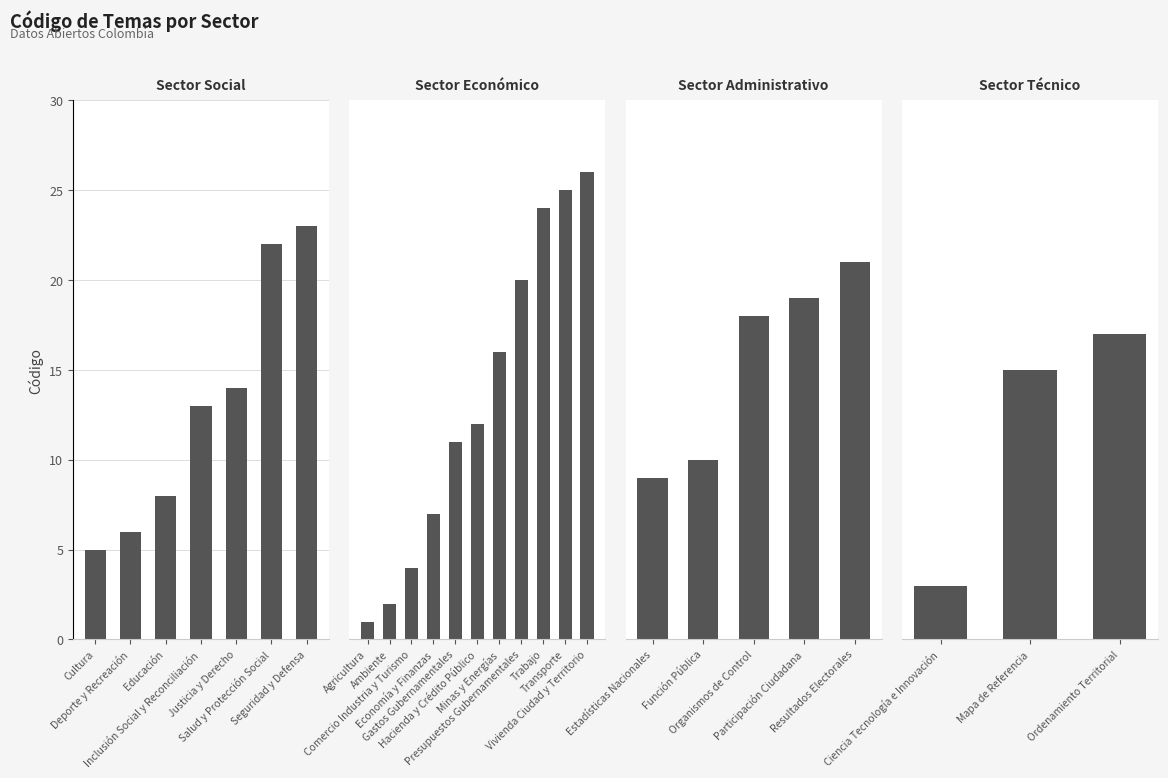

At which category does the chart reach its minimum across all series?

Agricultura